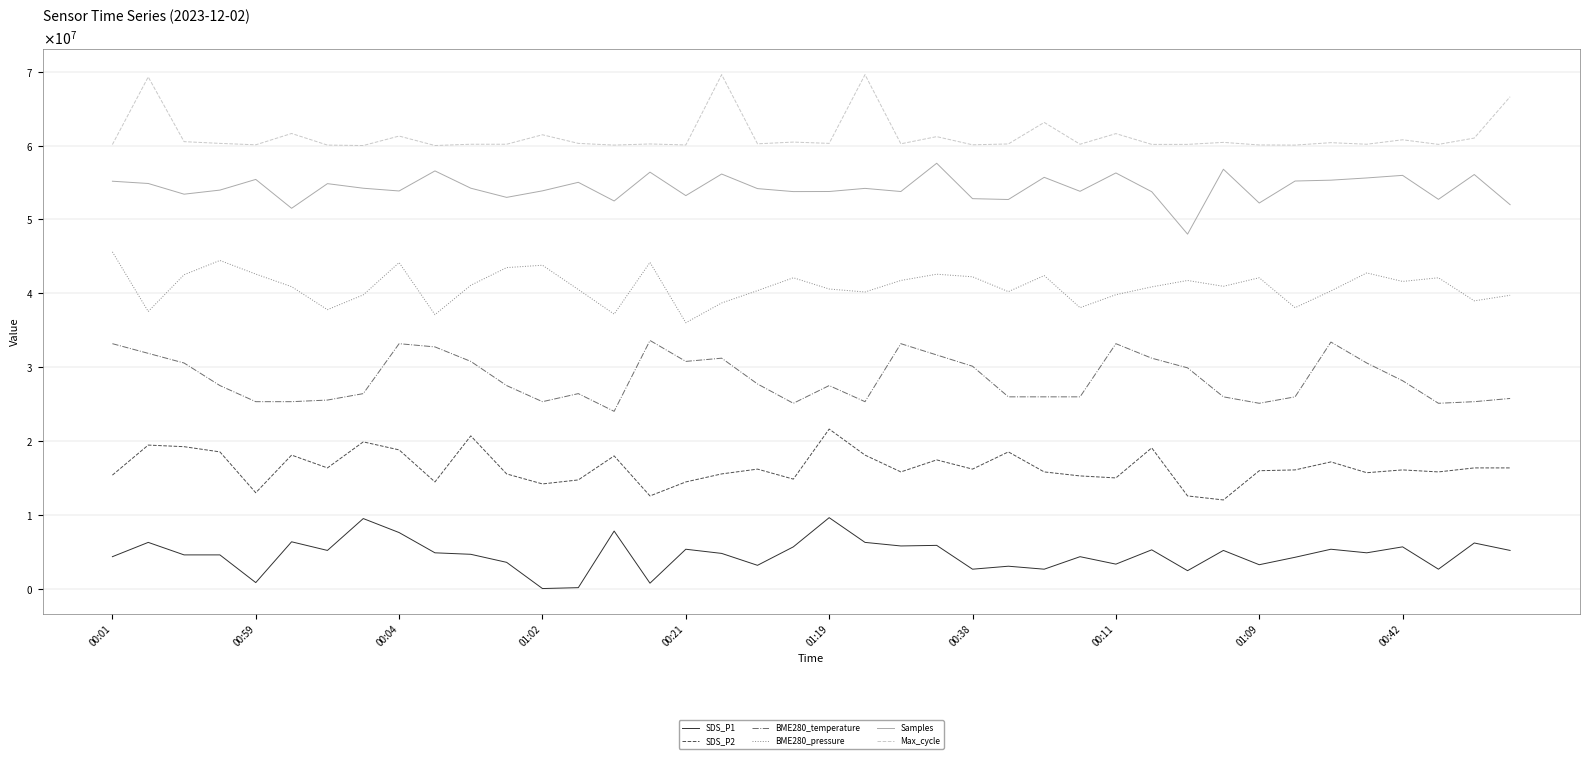

What is the sum of all Samples values?

2170225830.3